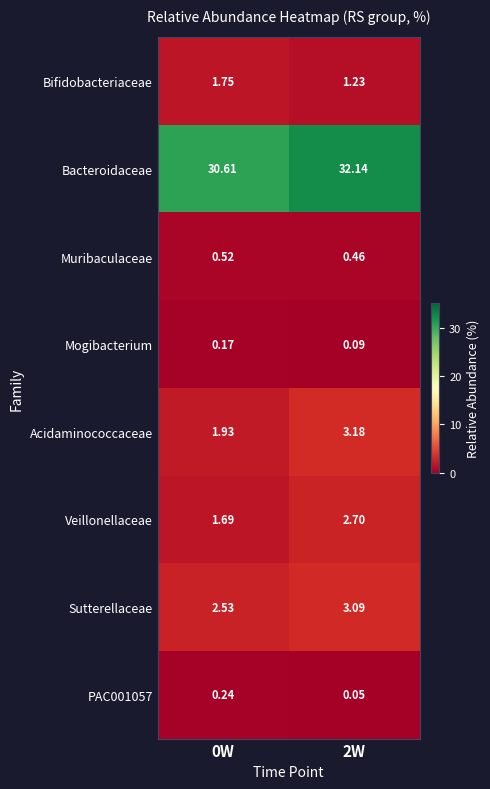

Is the value of PAC001057 at 2W greater than the value of Veillonellaceae at 2W?

No